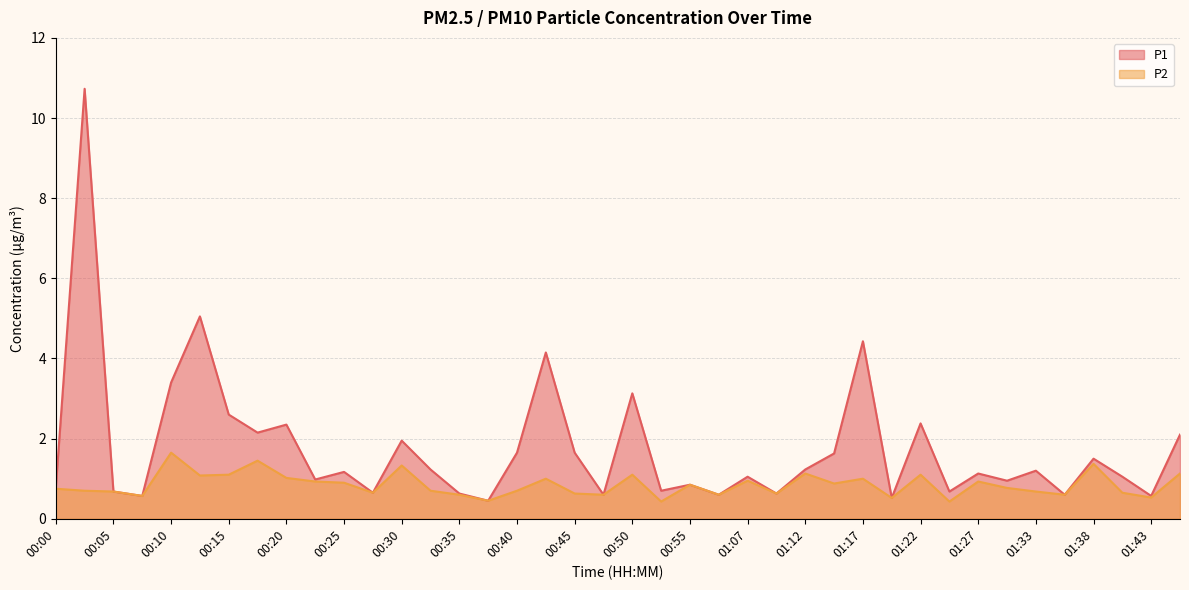

What is the label of the 35th point from the right?

00:13